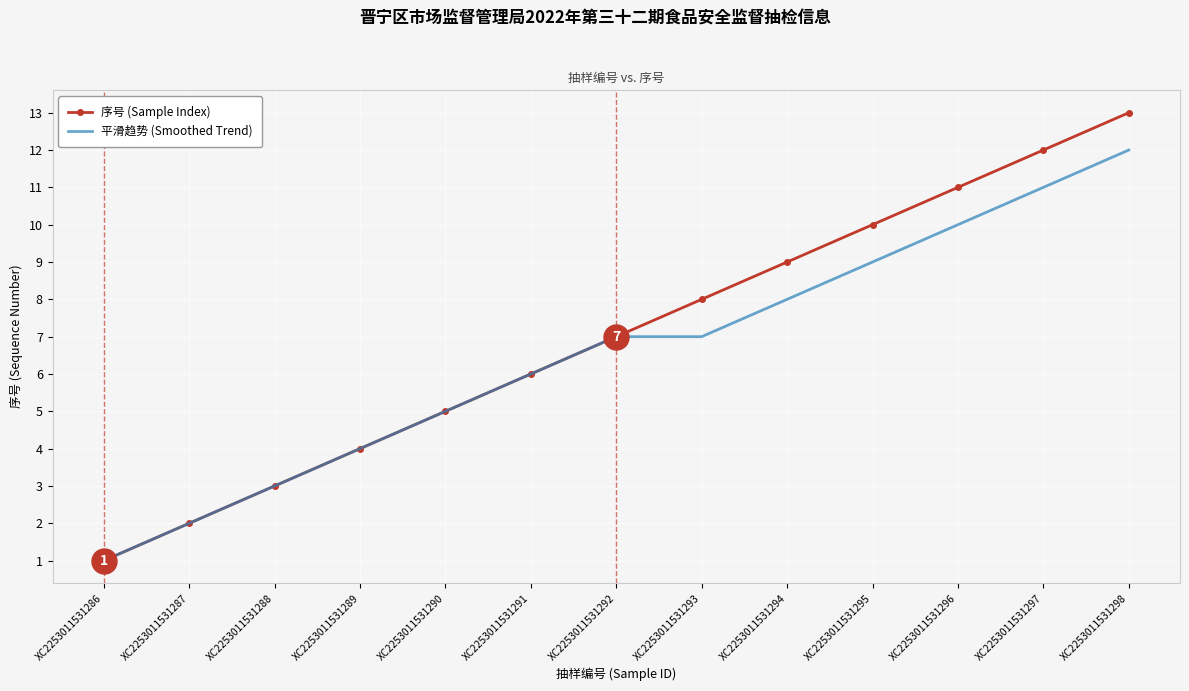

List the series in order of their peak value, highest first.

序号 (Sample Index), 平滑趋势 (Smoothed Trend)